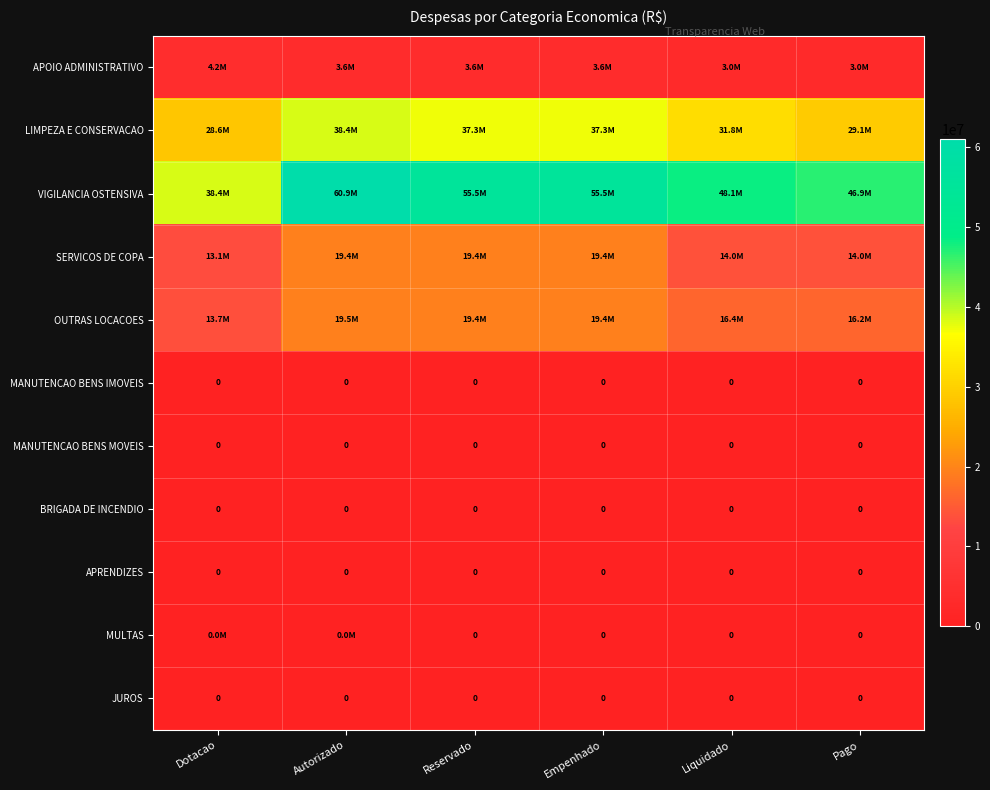

Between Reservado and Empenhado, which is larger?

Reservado